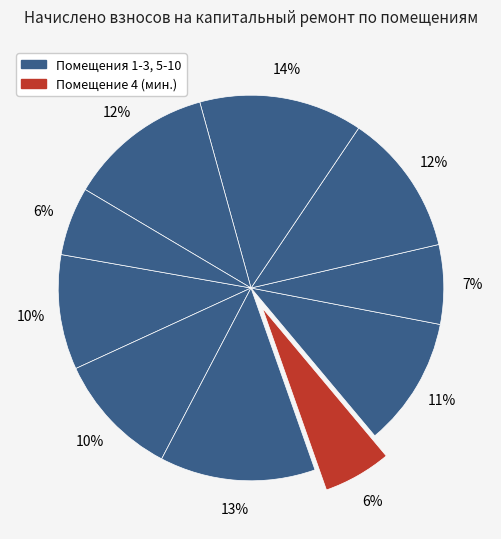

How many slices are in this pie chart?

10